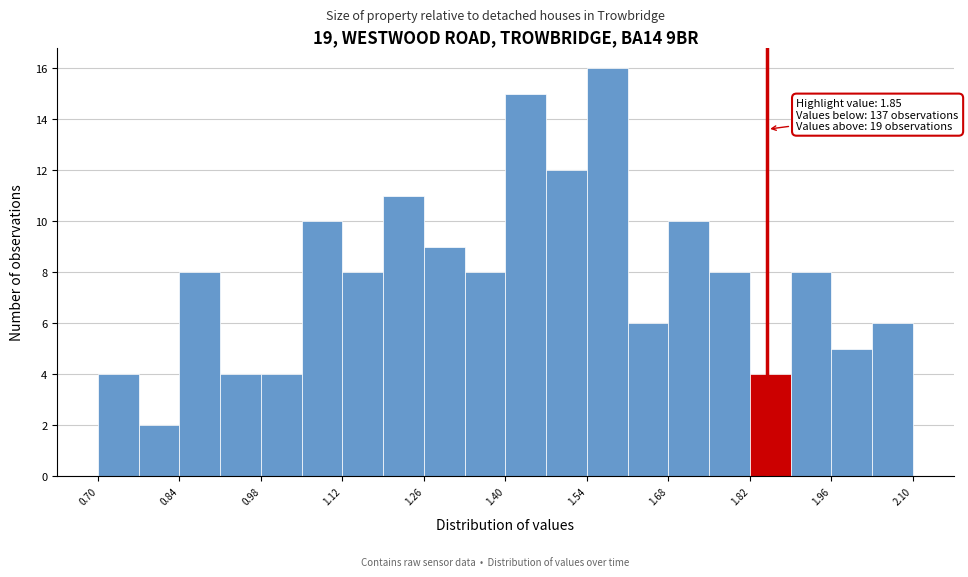

Read against the x-axis, roughly where is the centre of the tallest bar?

1.58